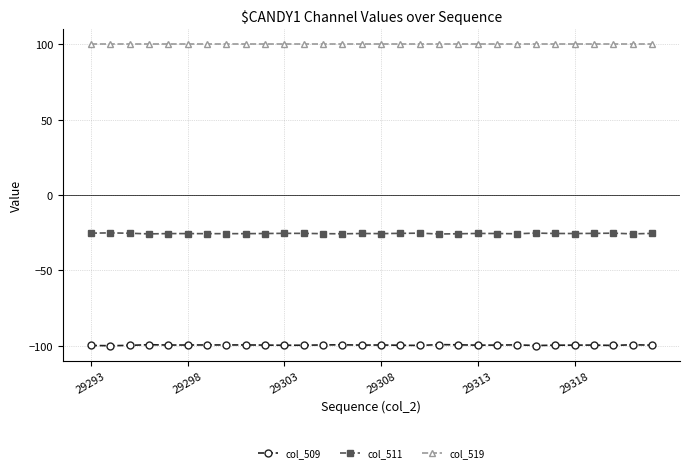

Which series has the largest total across all categories?

col_519